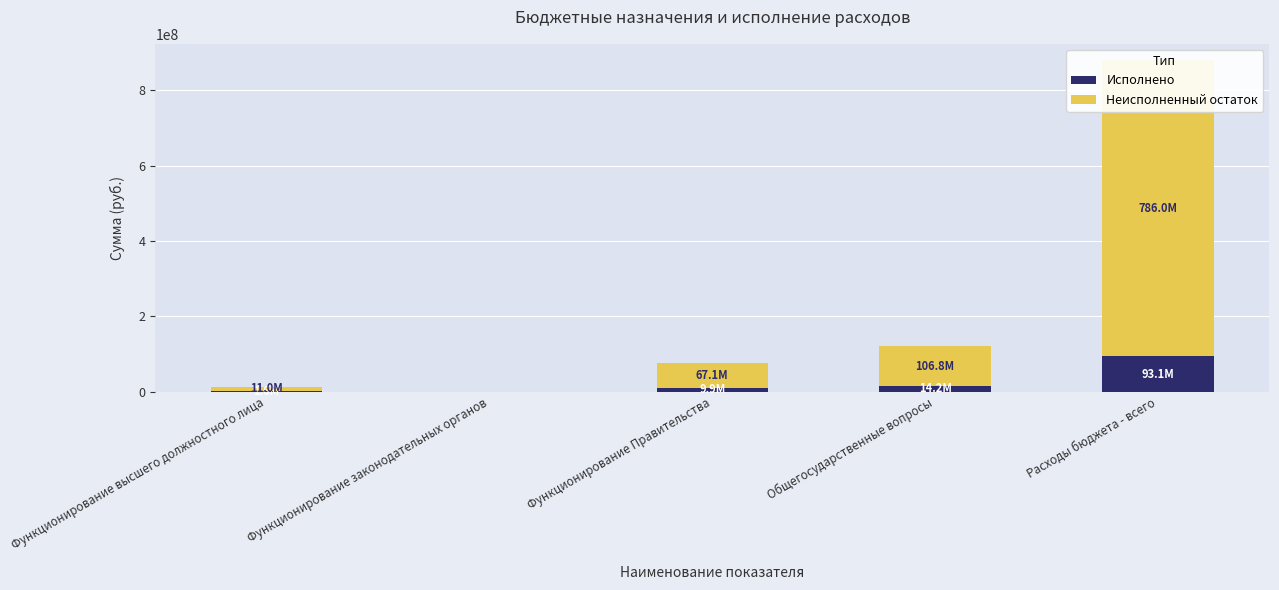

What is the highest value of the Неисполненный остаток series?

785968778.0